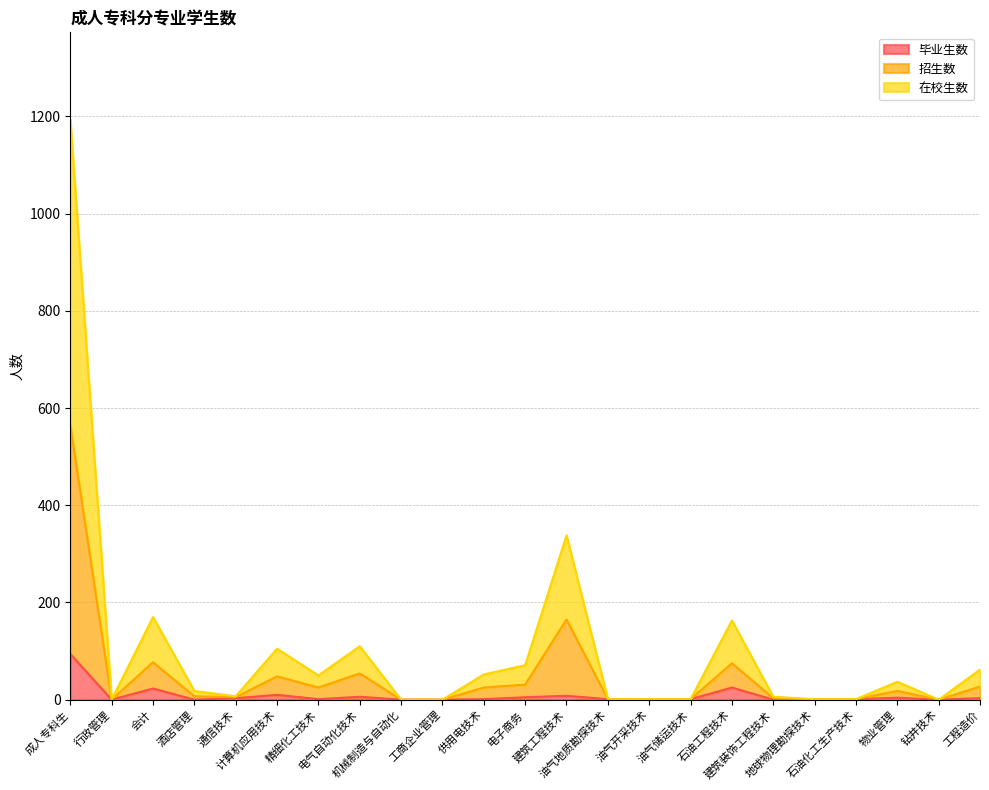

What is the total value across all series at 通信技术?

7